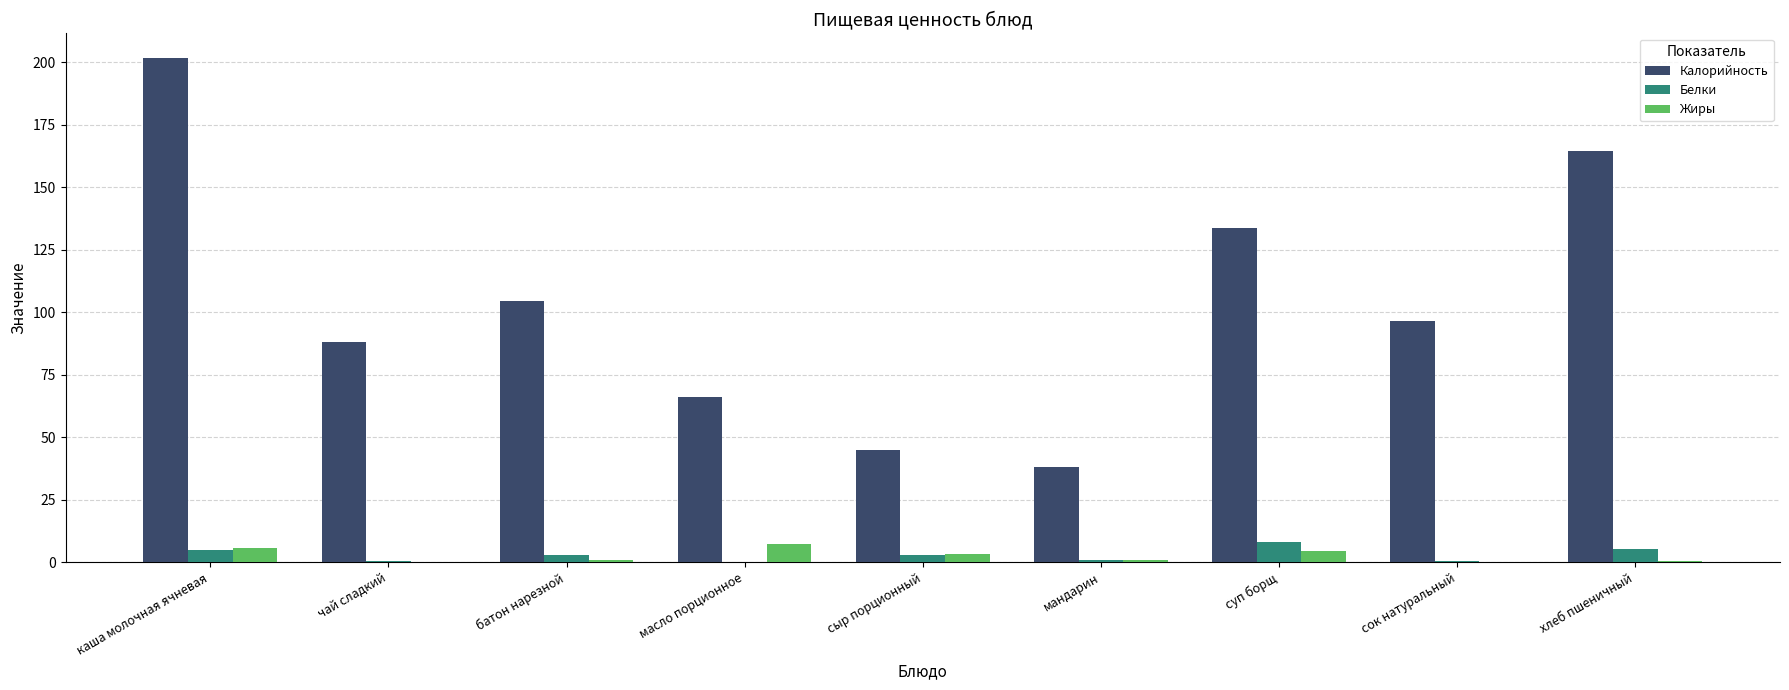

Are the bars horizontal?

No